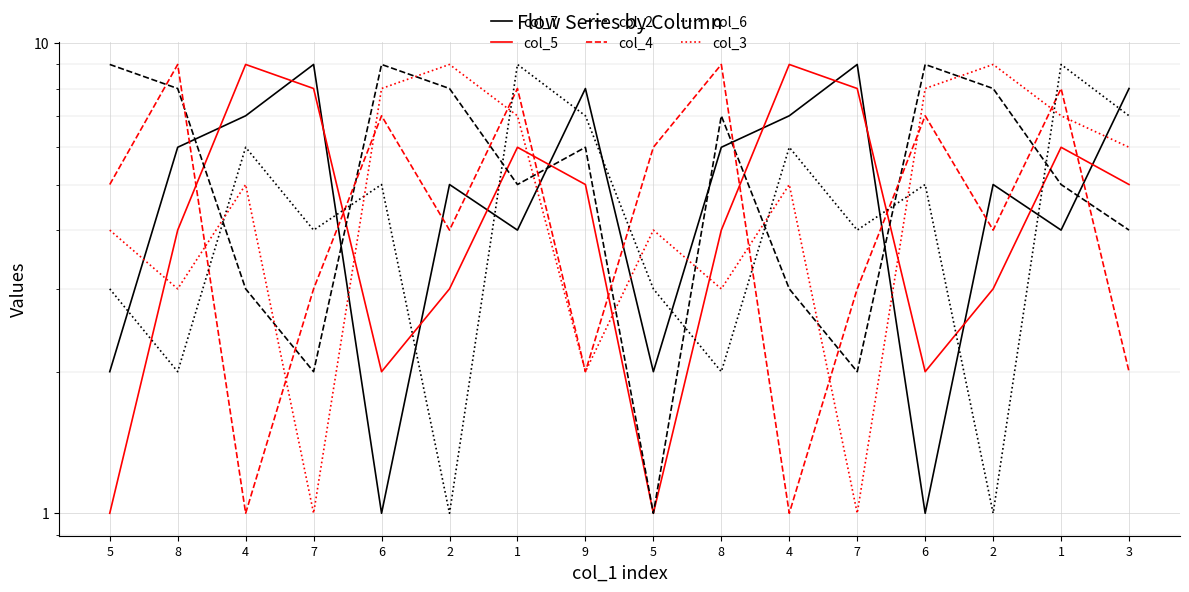

What is the total value across all series at 8?

32